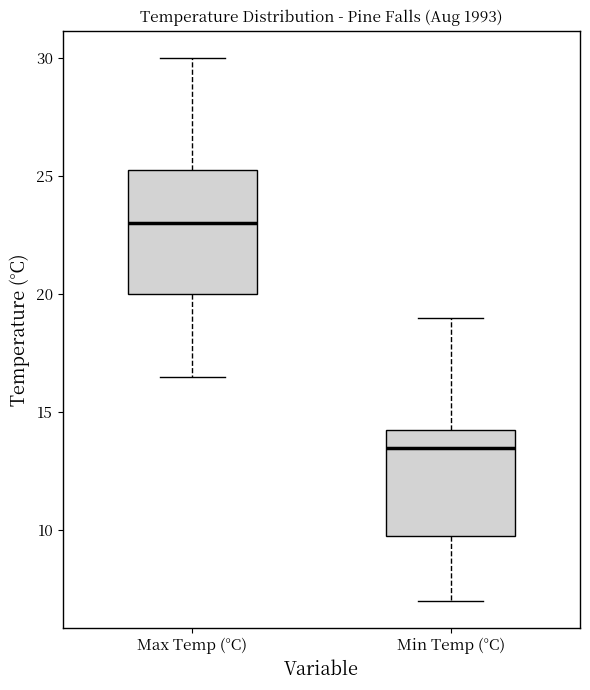

Where does the median line of the box for Min Temp (°C) sit on the y-axis? The values are not printed on the chart, so give them approximately, as read against the axis.

13.5